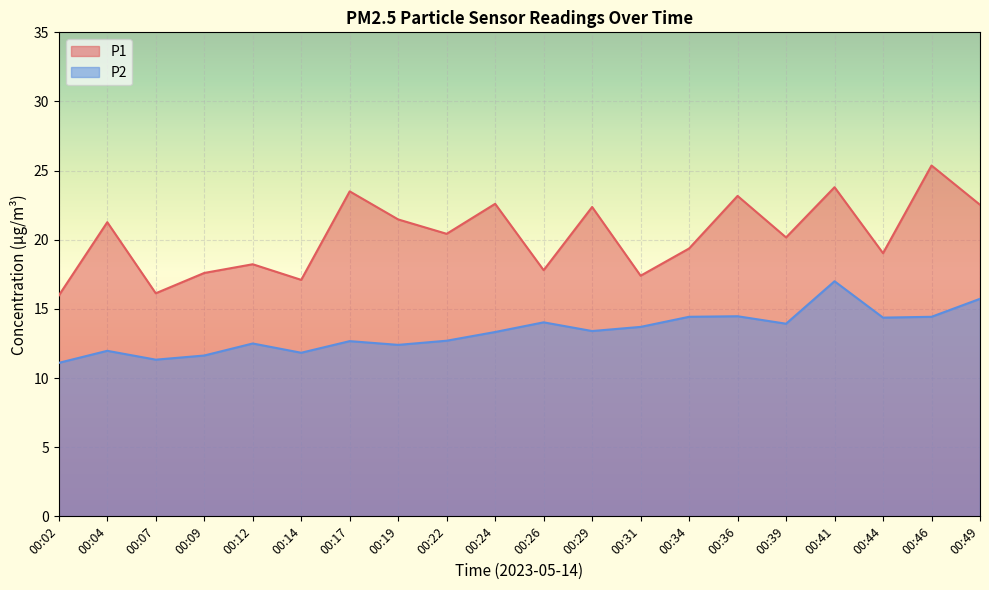

Which category has the highest value across all series?

00:46